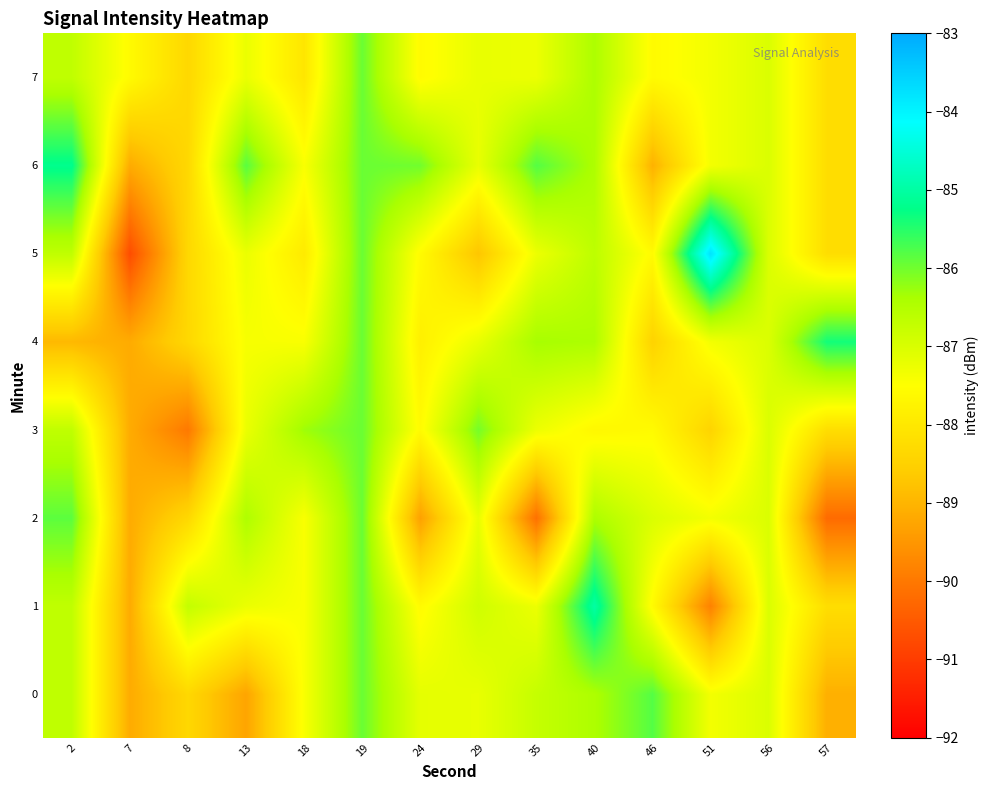

Which series has the largest range (max minus min)?

row_5